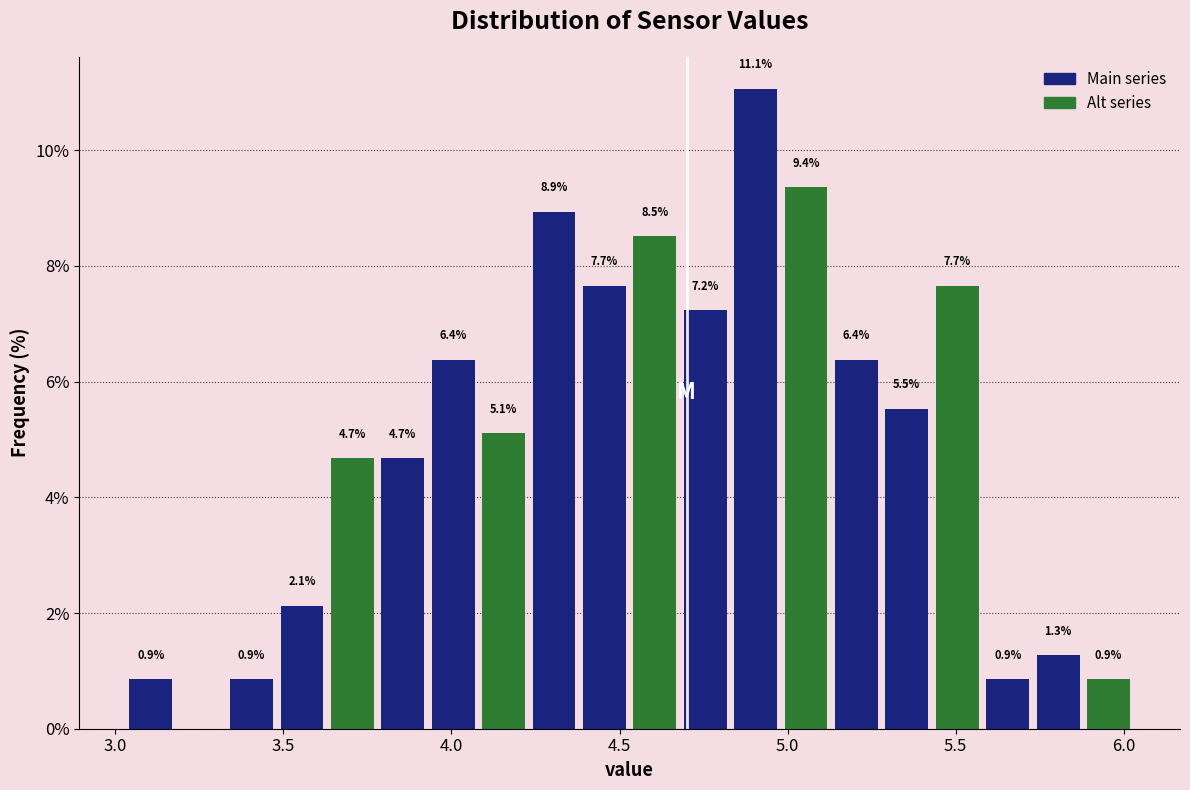

Around what value on the x-axis is the tallest bar? Give the approximate position of its centre, as read against the axis.

4.90